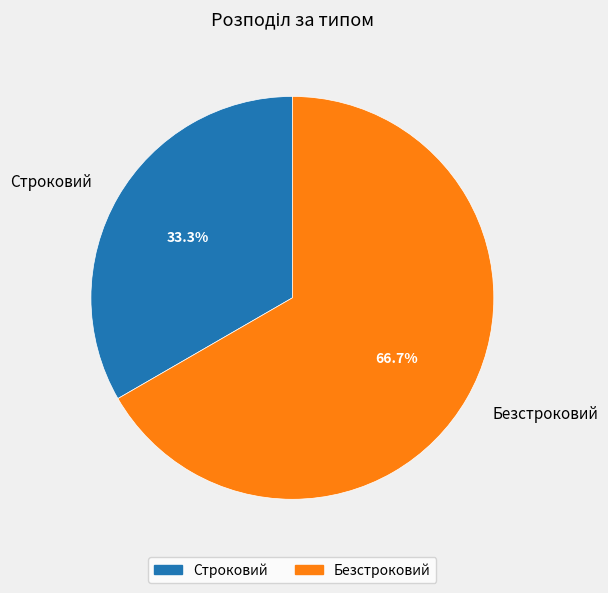

How many slices are in this pie chart?

2